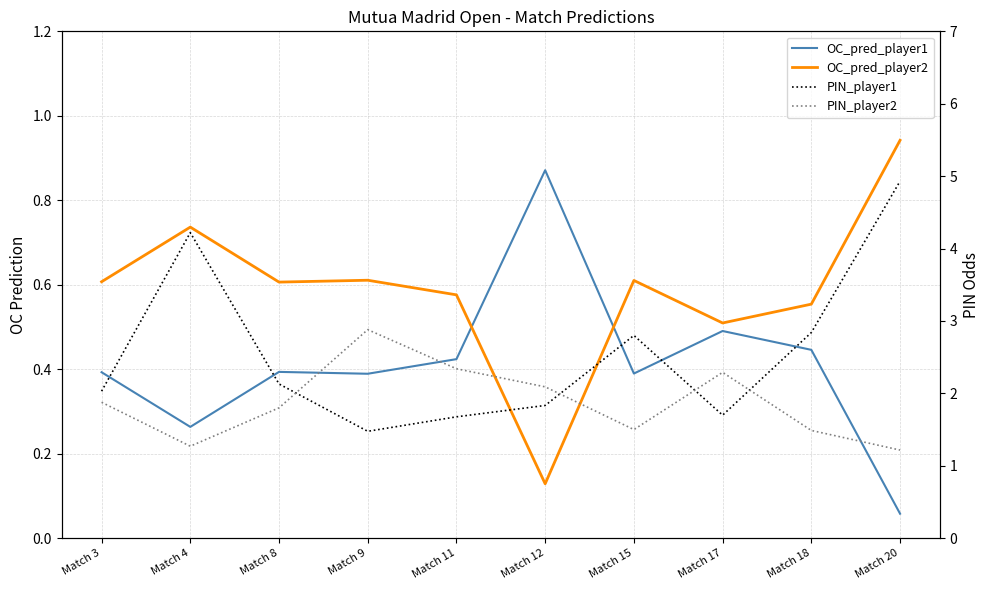

What value does the OC_pred_player2 series have at Match 9?

0.6